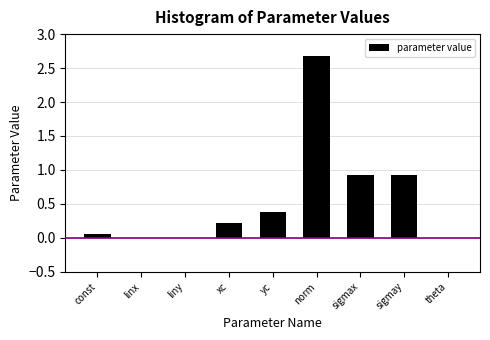

What is the sum of all values?

5.2